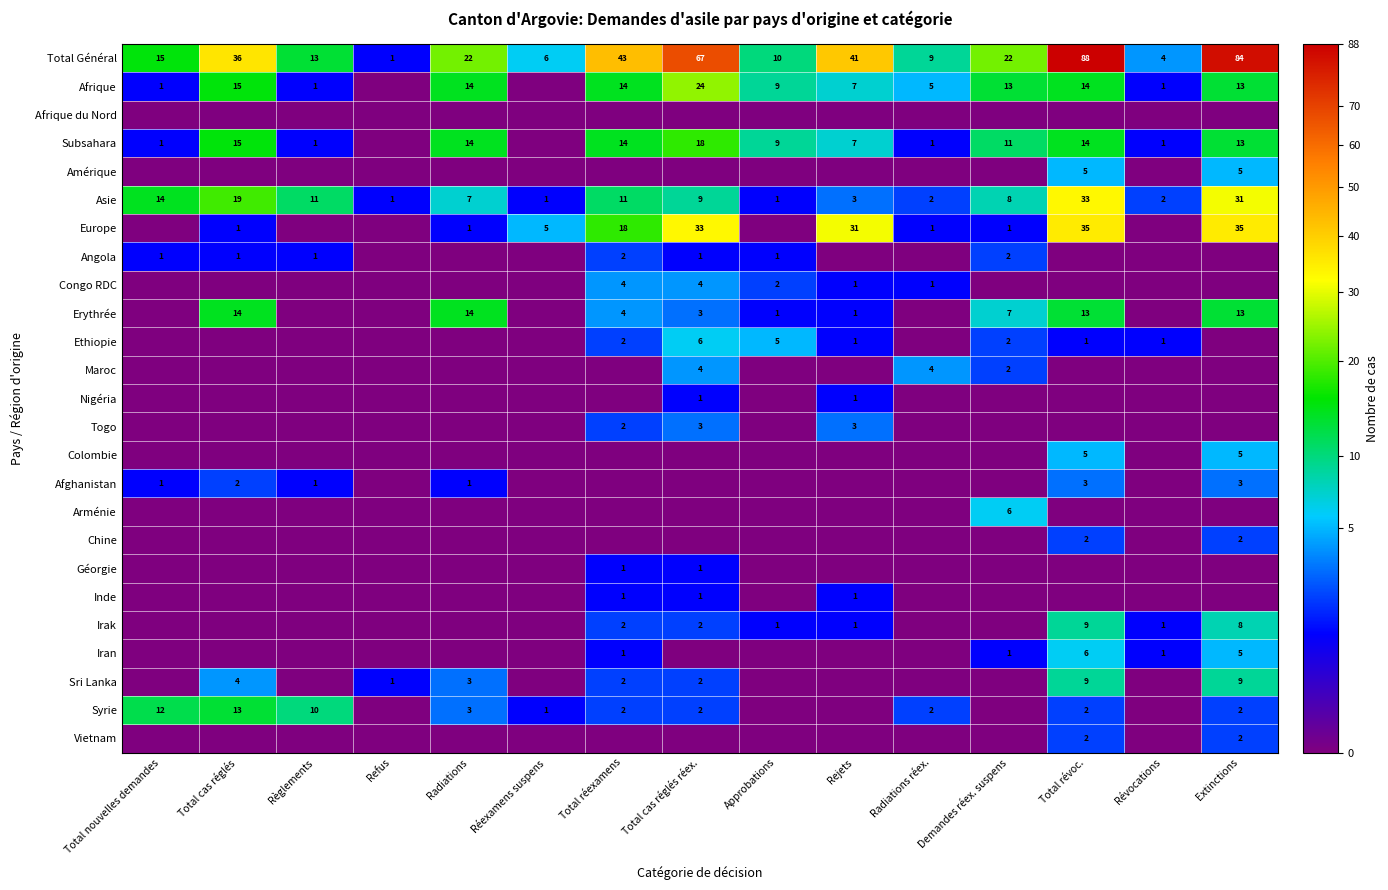

Where does the Asie series first go above 8?

Total nouvelles demandes